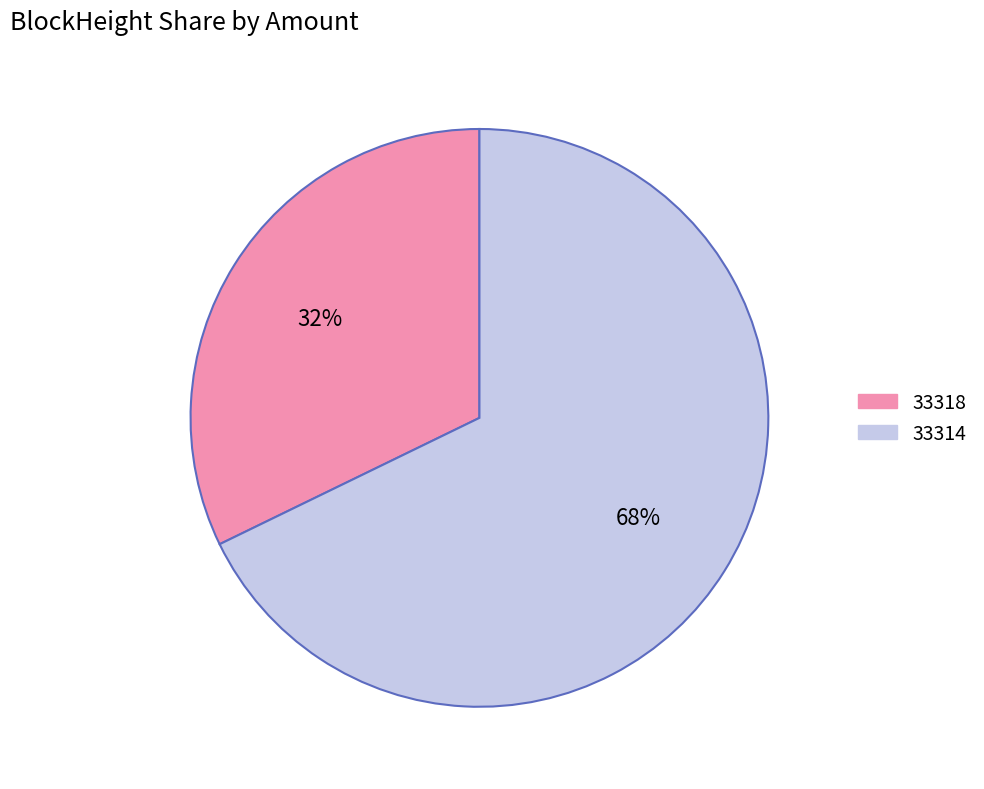

What is the smallest slice in the pie chart?

33318